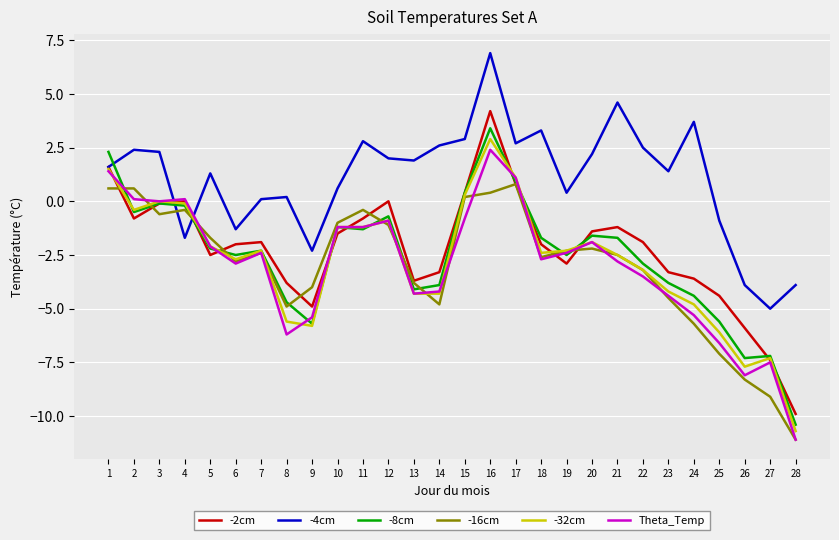

True or false: -2cm and -16cm cross at least once.

True